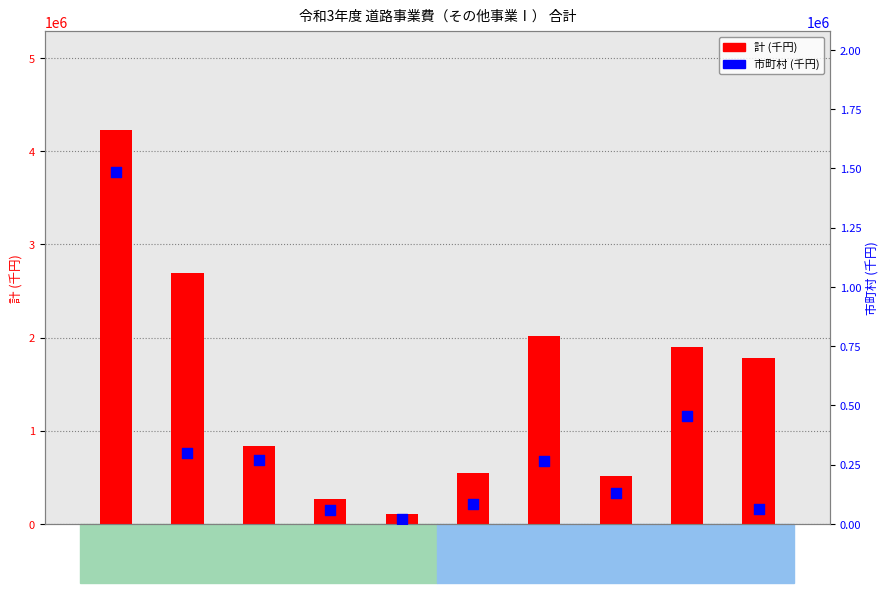

Which series has the largest total across all categories?

計 (千円)